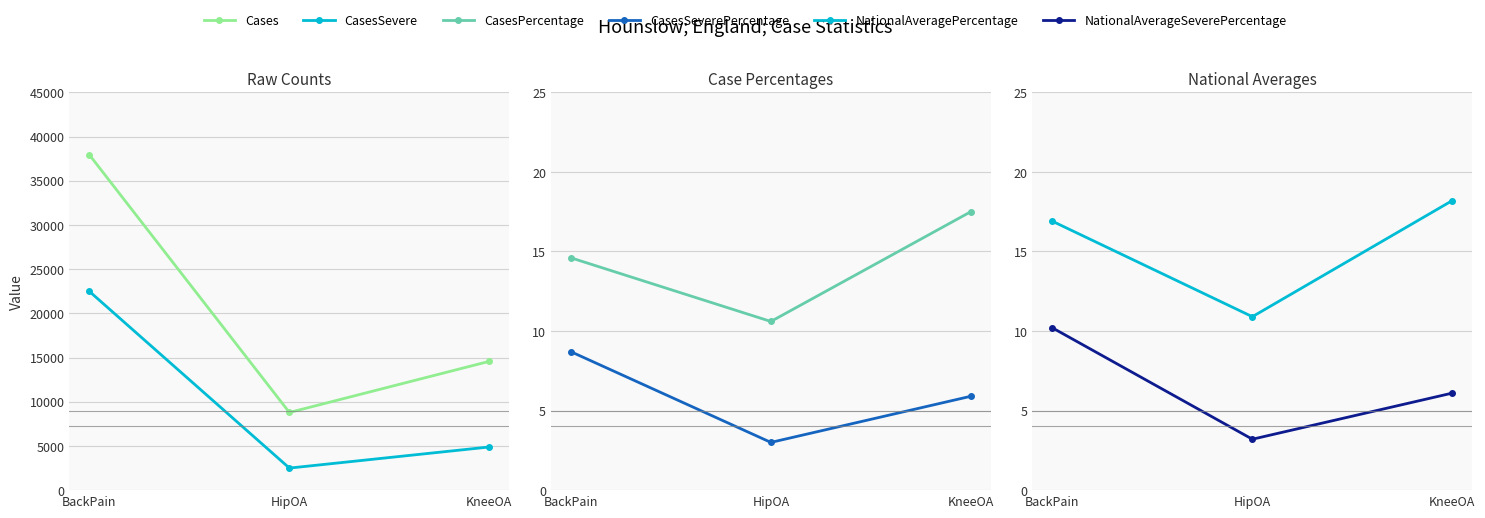

What position from the right is HipOA?

2